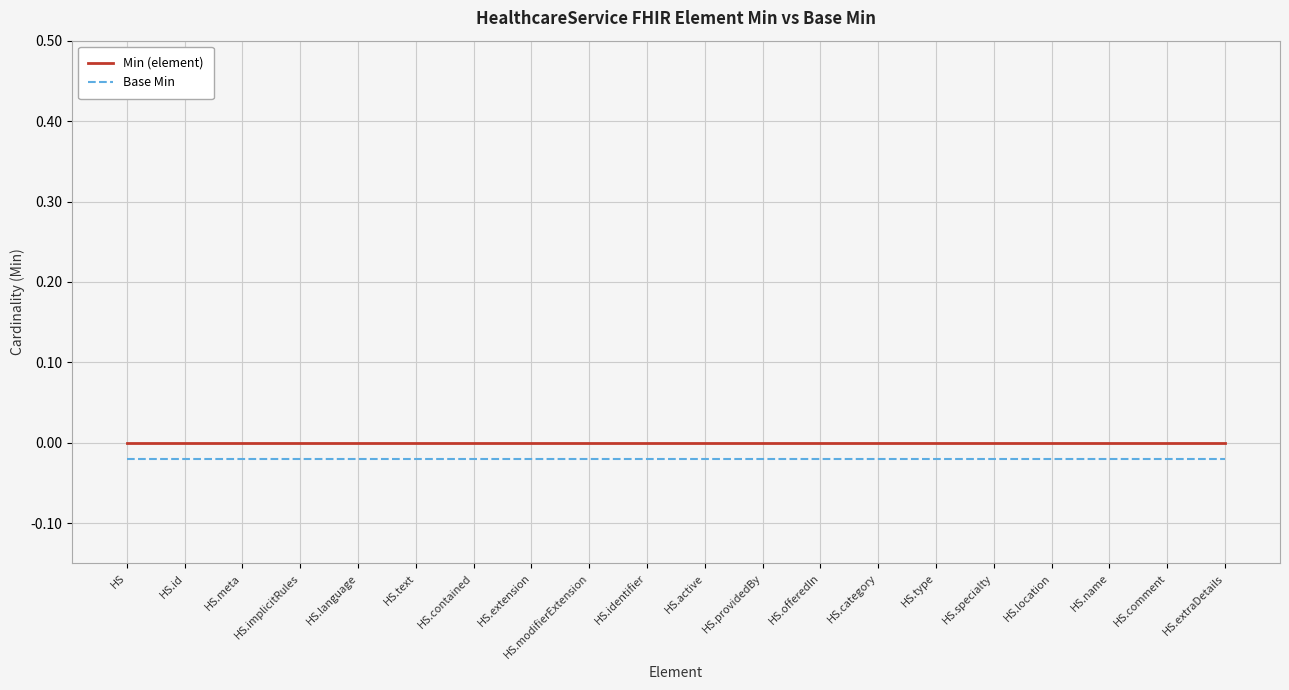

Which series has the largest total across all categories?

Min (element)